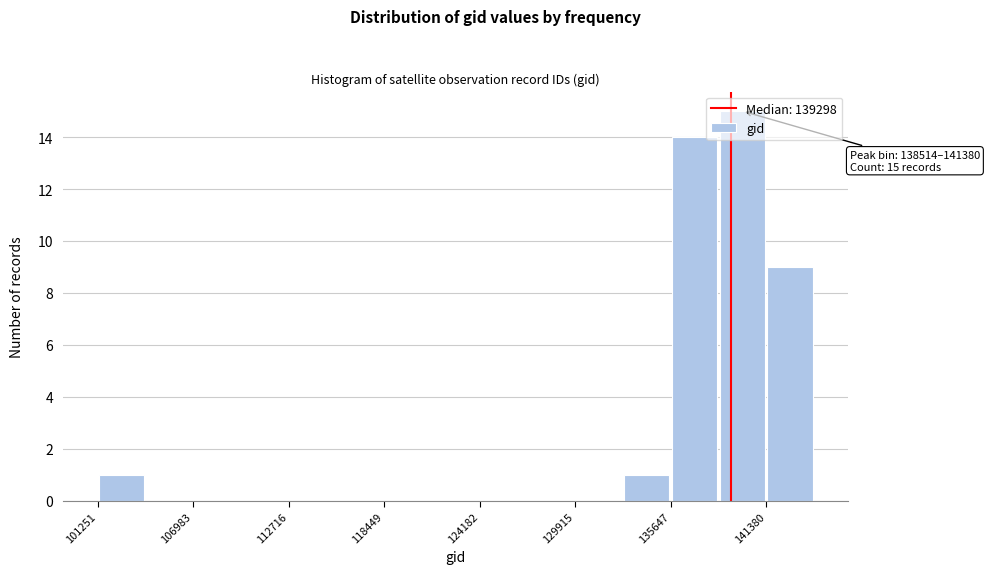

Around what value on the x-axis is the tallest bar? Give the approximate position of its centre, as read against the axis.

140000